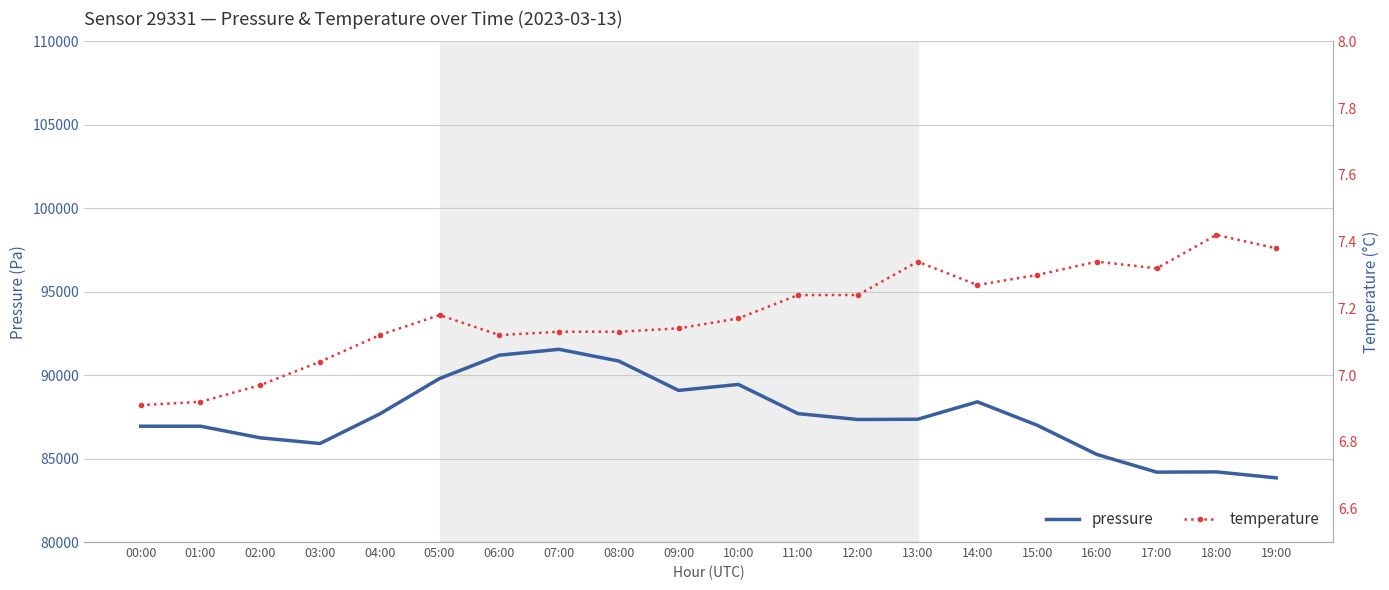

How many values in the pressure series exceed 87356?

10